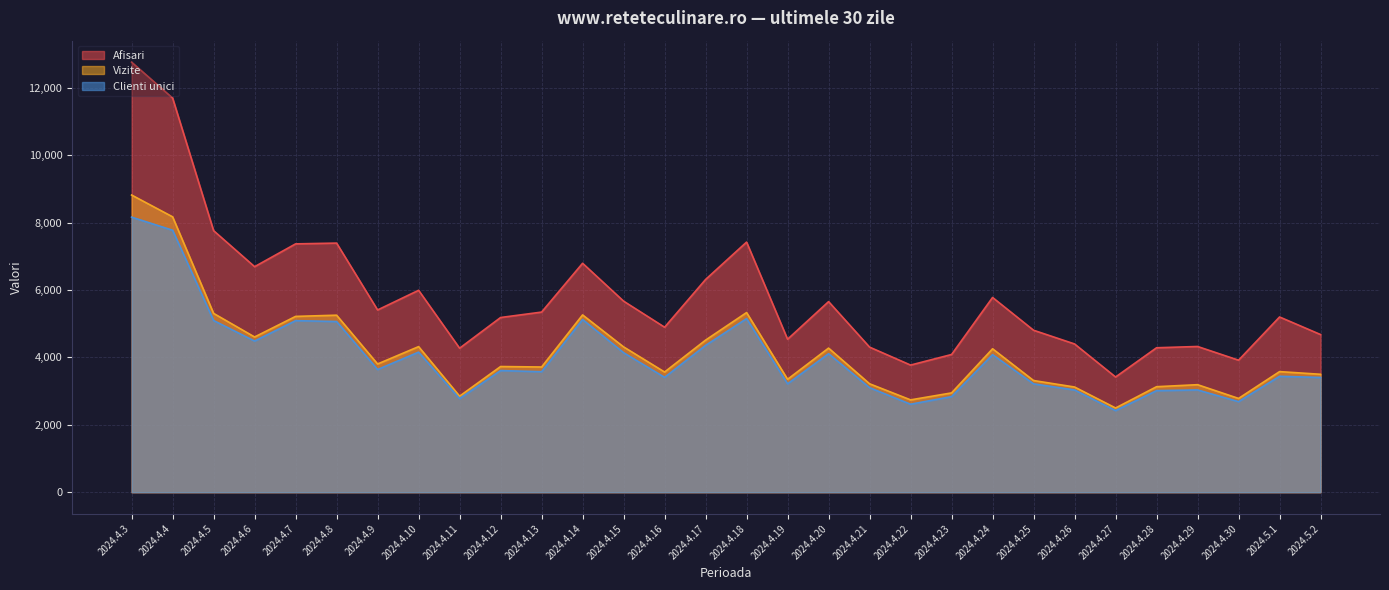

What is the average value of the Clienti unici series?

3996